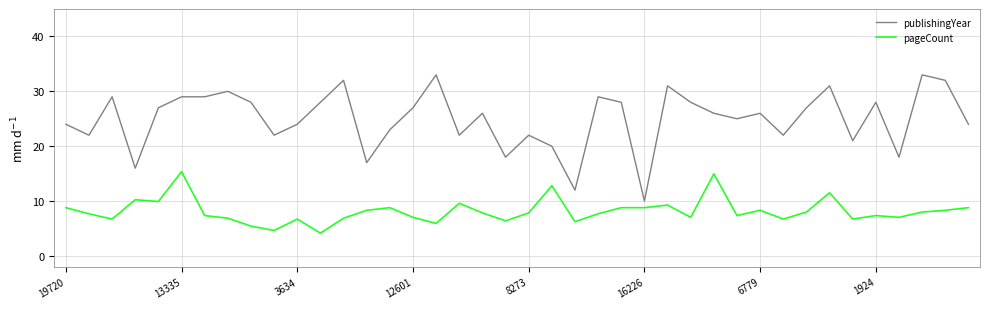

What are all the series names shown in the legend?

publishingYear, pageCount